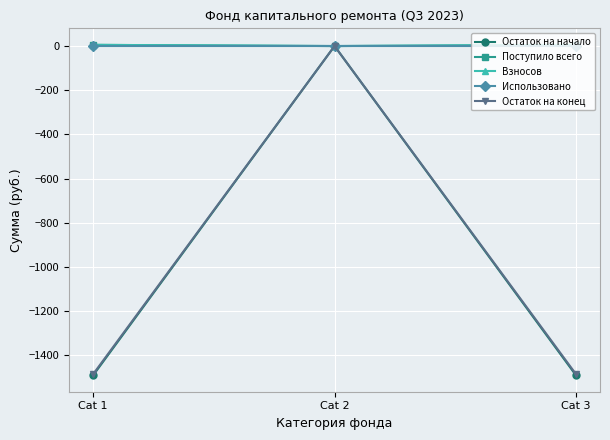

What is the sum of the Остаток на начало values at Cat 3 and Cat 2?

-1490.7